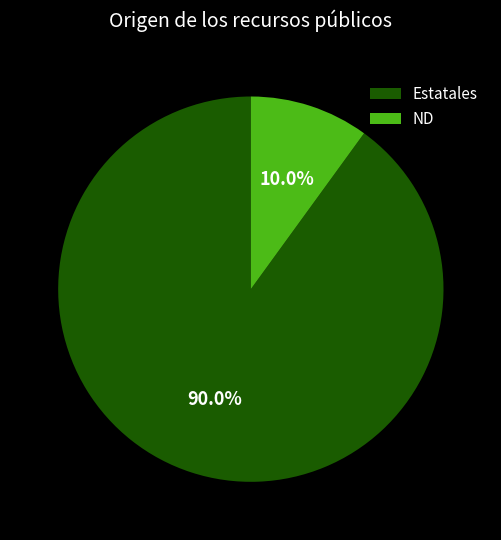

What is the ratio of the value at Estatales to the value at ND?

9.0